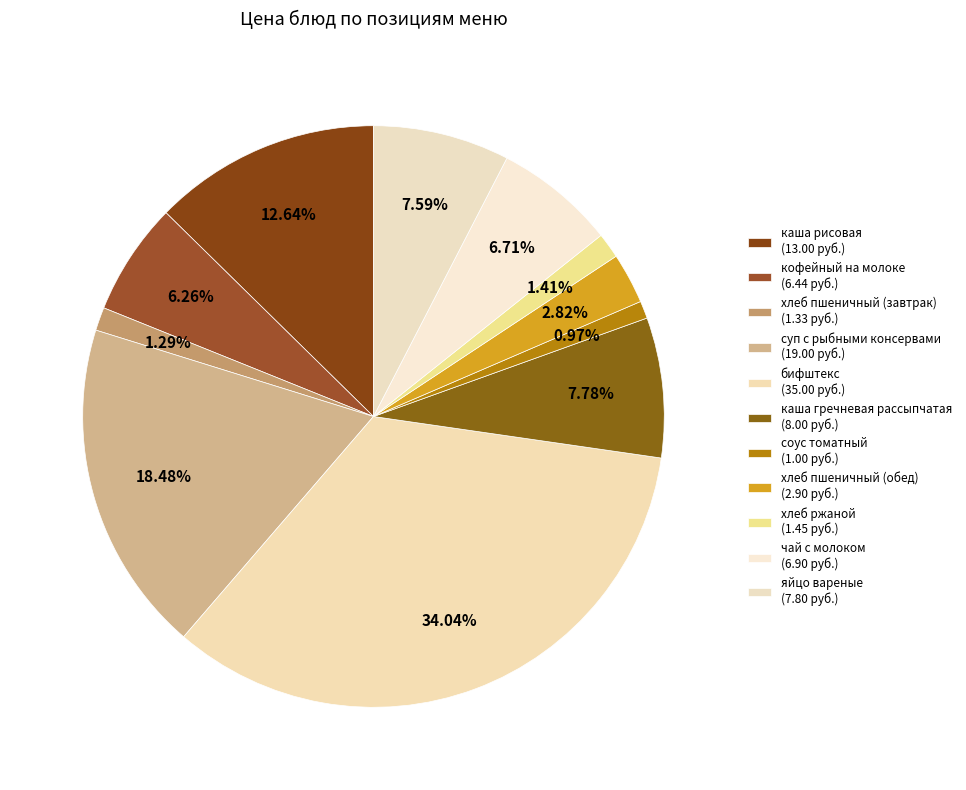

To the nearest percent, what is the combined percentage of суп с рыбными консервами and чай с молоком?

25%